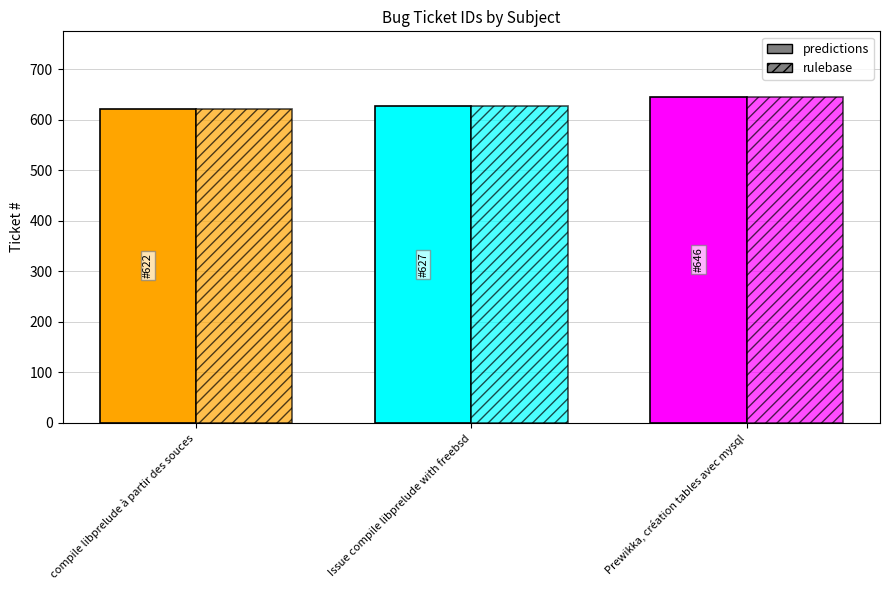

How many data points in predictions are less than 627?

1